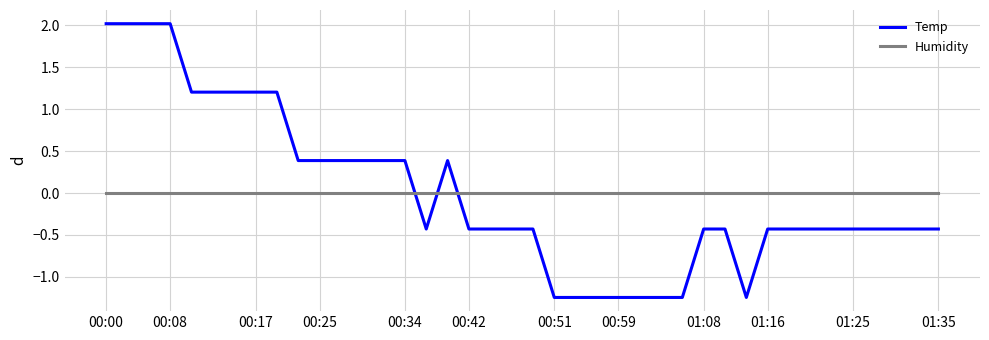

Which series has the widest spread of values?

Temp